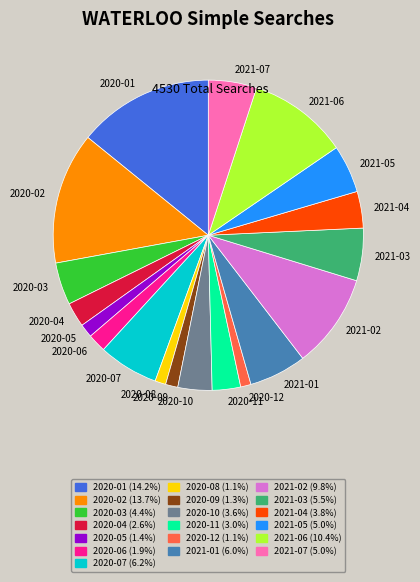

Does any single category account for the majority?

No